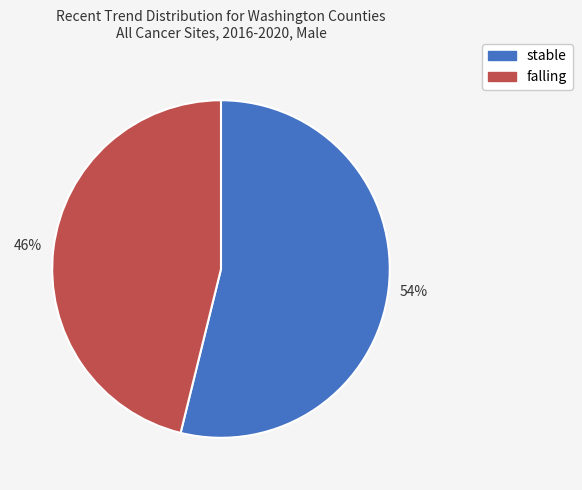

To the nearest percent, what is the average slice percentage?

50%